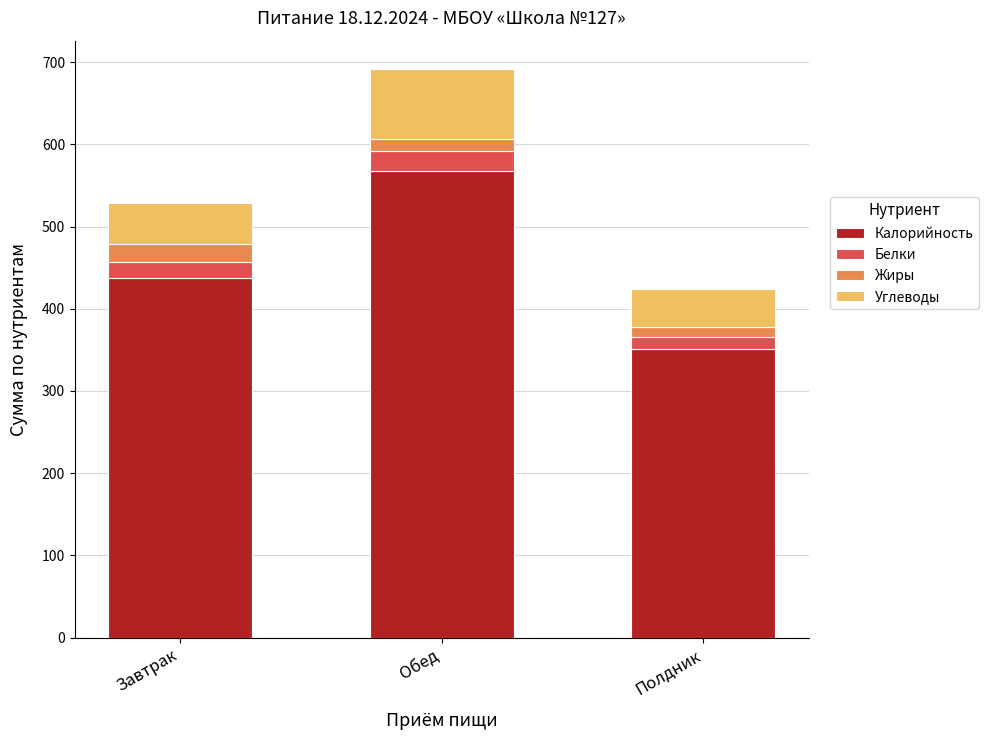

At which category is the sum across all series the highest?

Обед